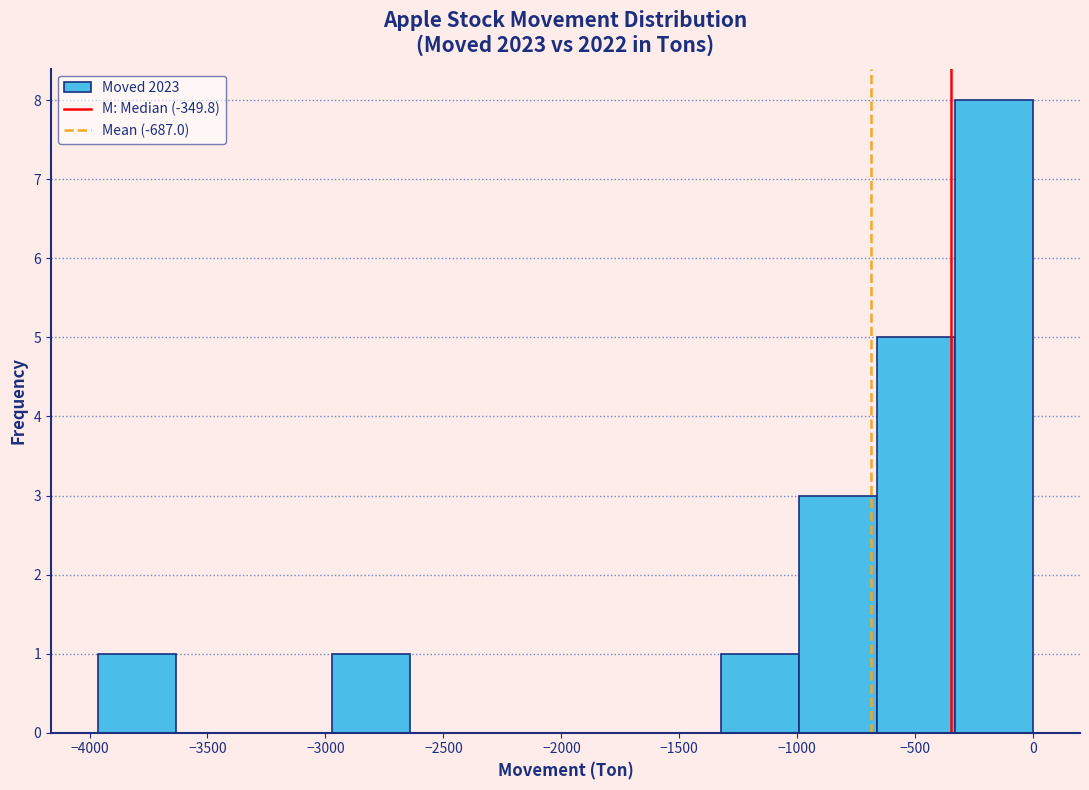

Reading left to right, transcribe this chart: for each bar, give the range it covers on the x-axis and its height. Neither the bar edges nor the heights are printed on the chart, so give them approximately, as read against the axes.

-3950 to -3650: 1
-3650 to -3300: 0
-3300 to -2950: 0
-2950 to -2650: 1
-2650 to -2300: 0
-2300 to -2000: 0
-2000 to -1650: 0
-1650 to -1300: 0
-1300 to -1000: 1
-1000 to -650: 3
-650 to -350: 5
-350 to 0: 8